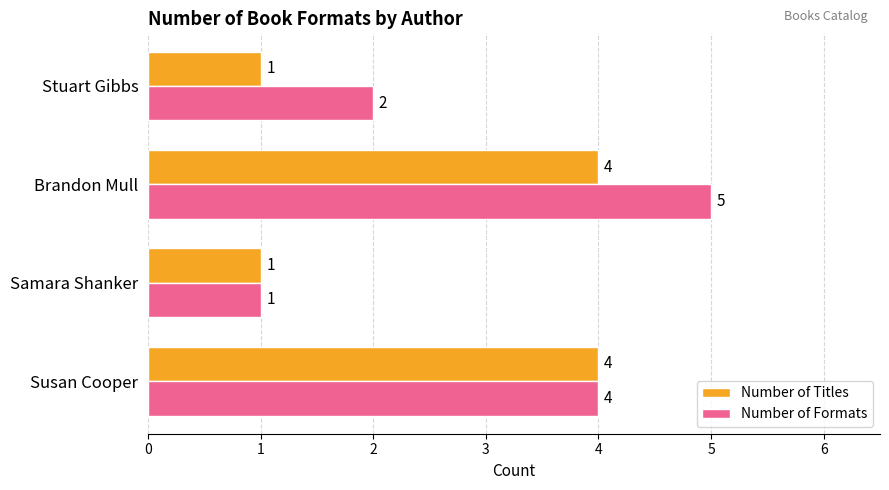

At which label does Number of Formats reach its minimum?

Samara Shanker